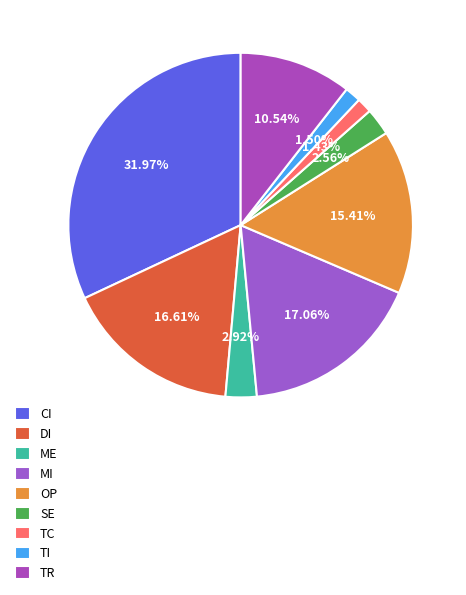

What is the total percentage of TR and SE?

13.1%